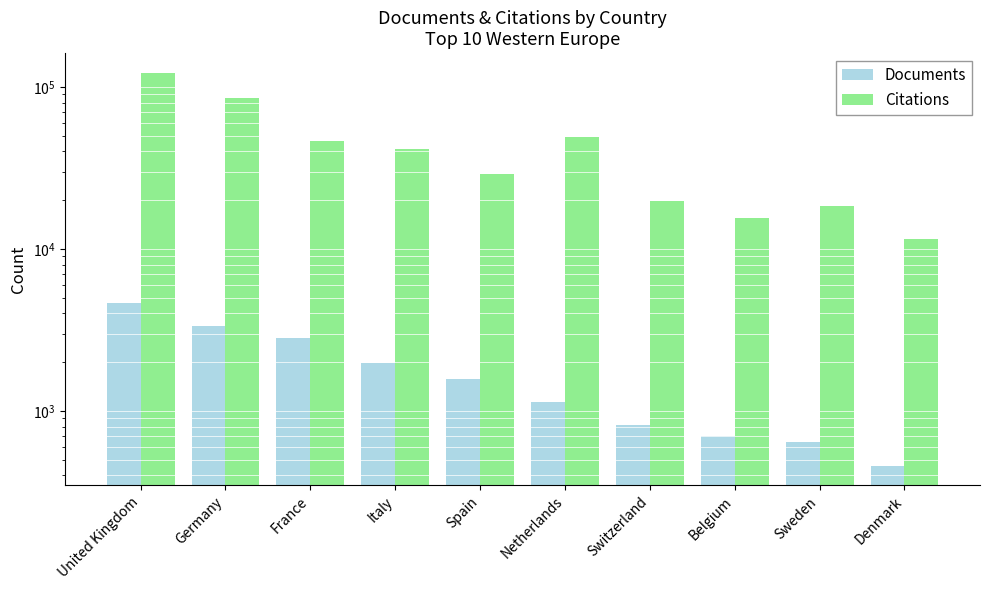

At which category is the sum across all series the highest?

United Kingdom